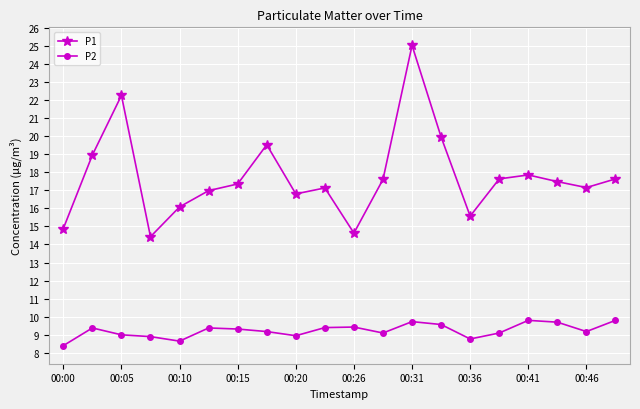

What is the average value of the P1 series?

17.7